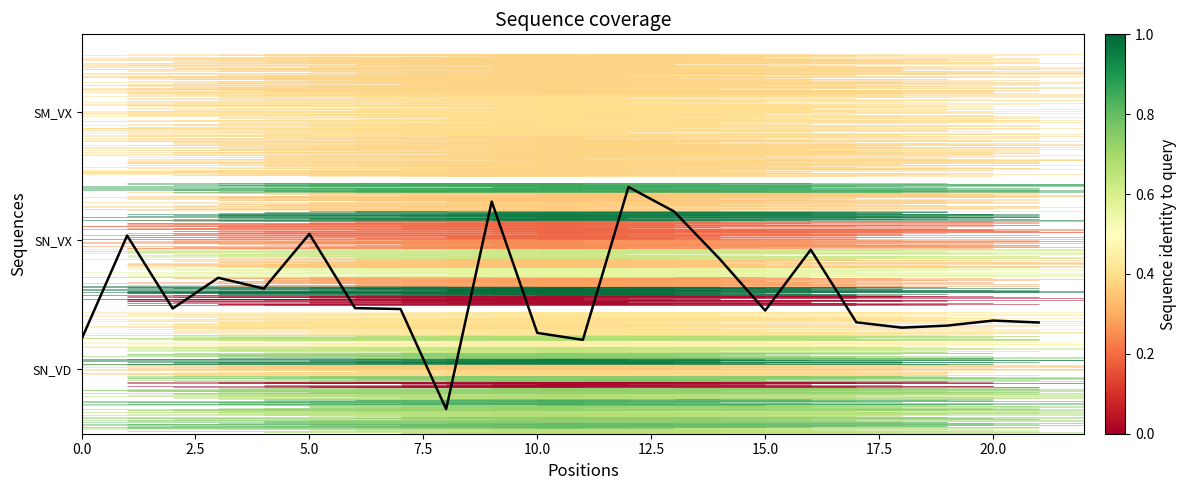

The value at 7.5 is 2420.8. True or false?

True